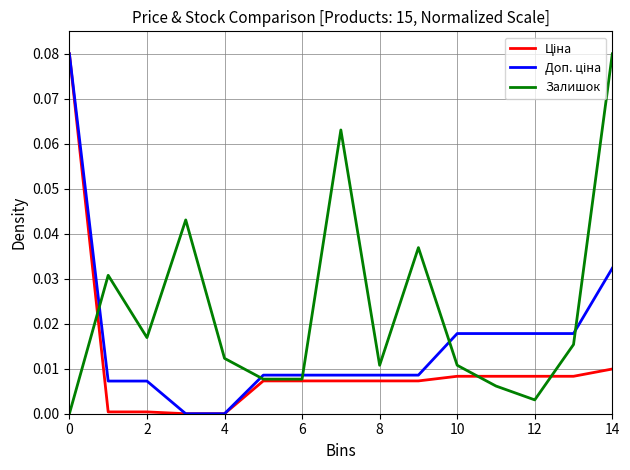

How many lines are shown in the chart?

3